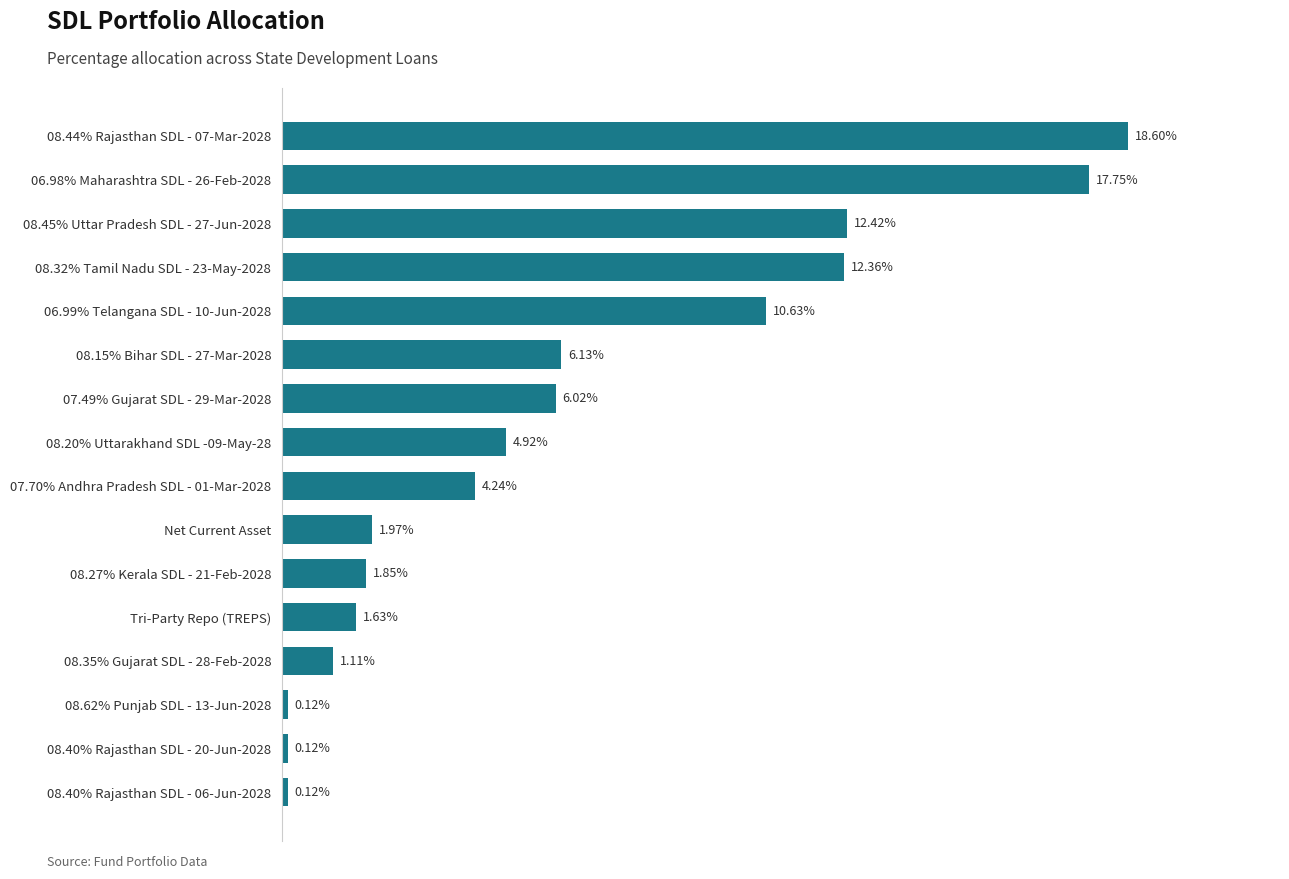

Between 08.40% Rajasthan SDL - 06-Jun-2028 and 08.32% Tamil Nadu SDL - 23-May-2028, which is larger?

08.32% Tamil Nadu SDL - 23-May-2028